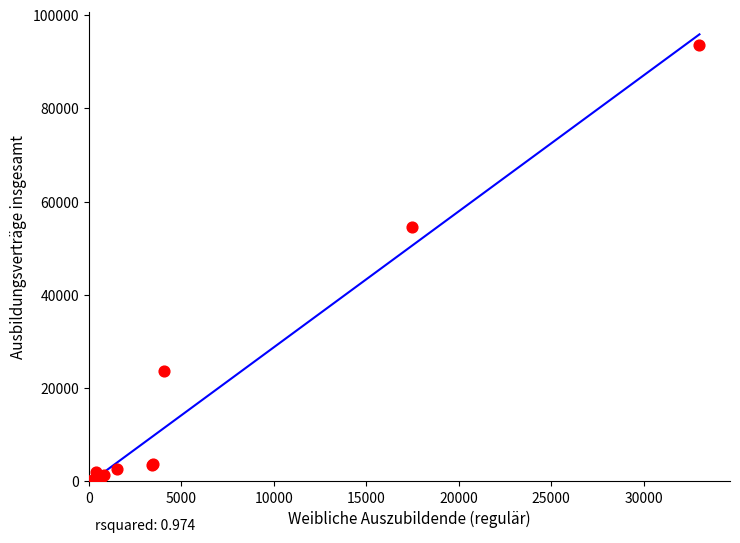

What Y value in the scatter plot is closest to 46810?

54534